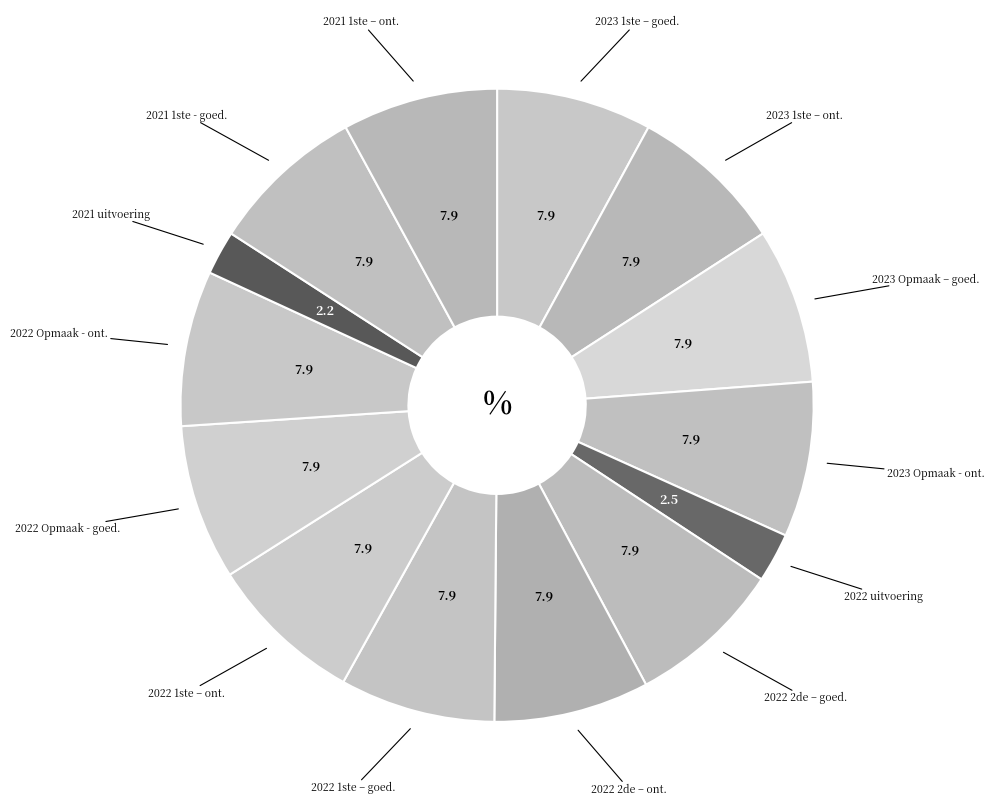

How many slices are in this pie chart?

14